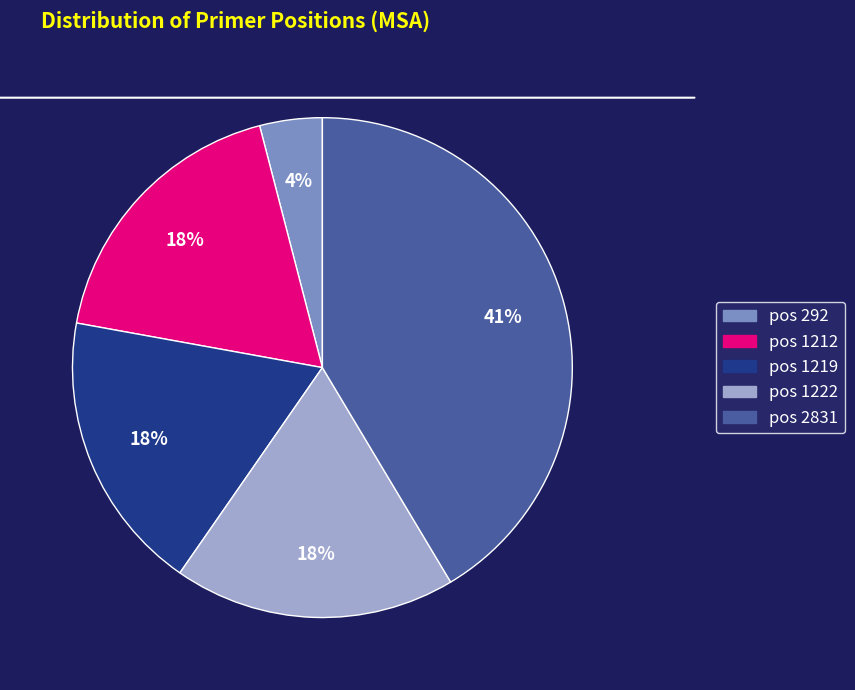

To the nearest percent, what is the difference between the largest and smallest slice percentages?

37%